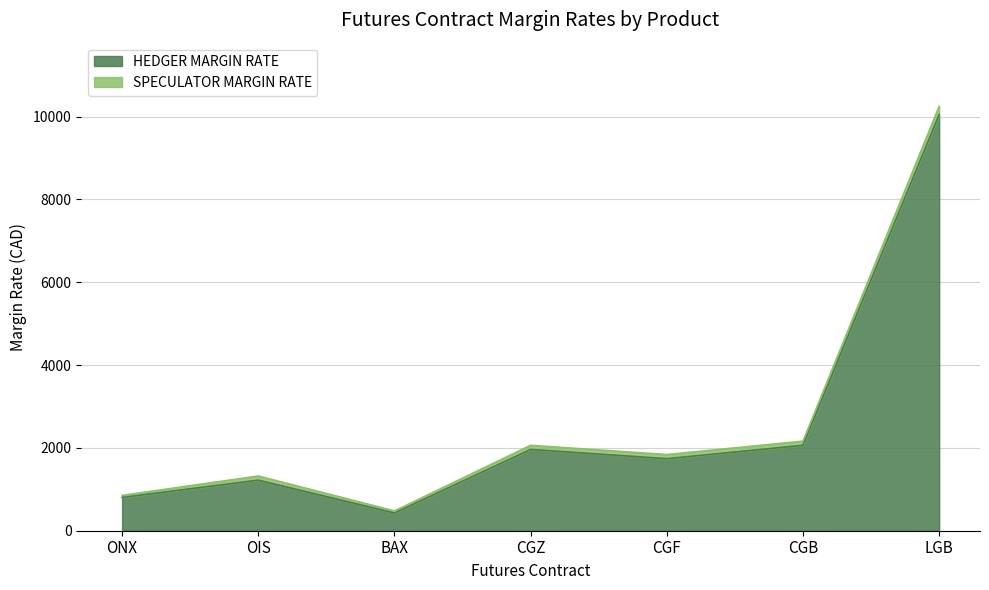

True or false: HEDGER MARGIN RATE and SPECULATOR MARGIN RATE intersect in this chart.

False